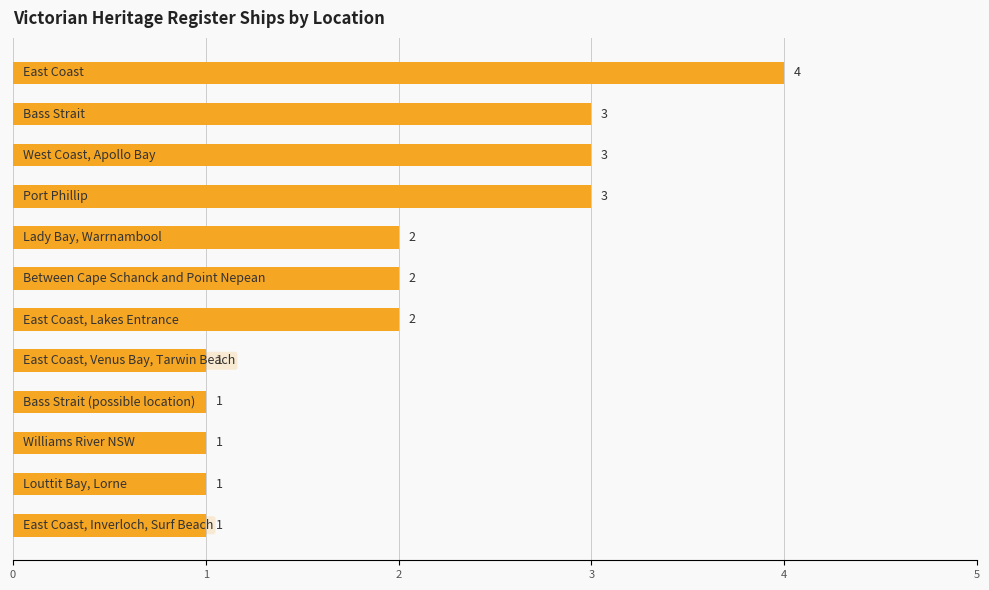

What is the sum of the values at 1 and 4?

5